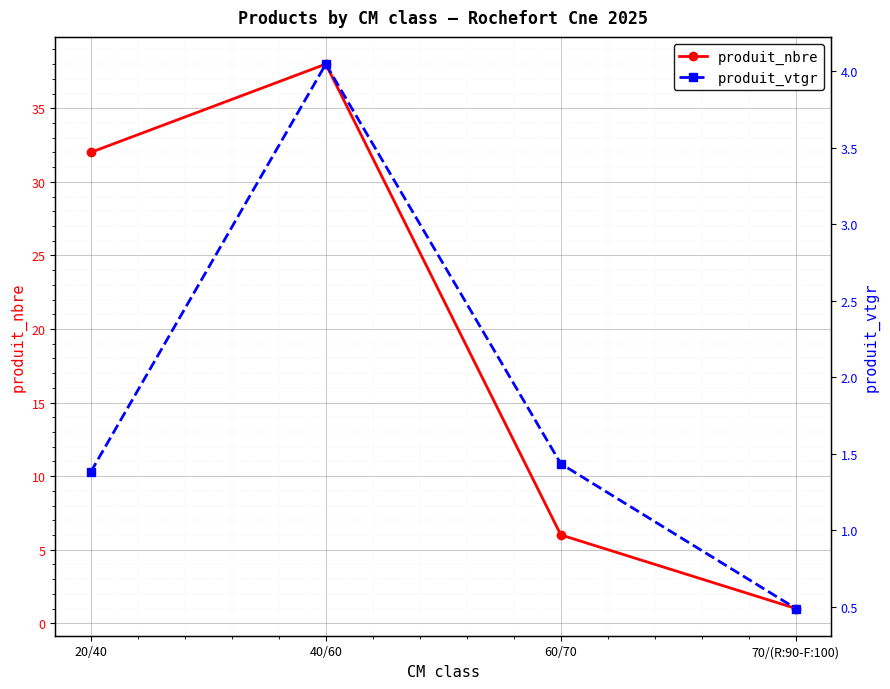

What is the label of the 1st point from the right?

70/(R:90-F:100)